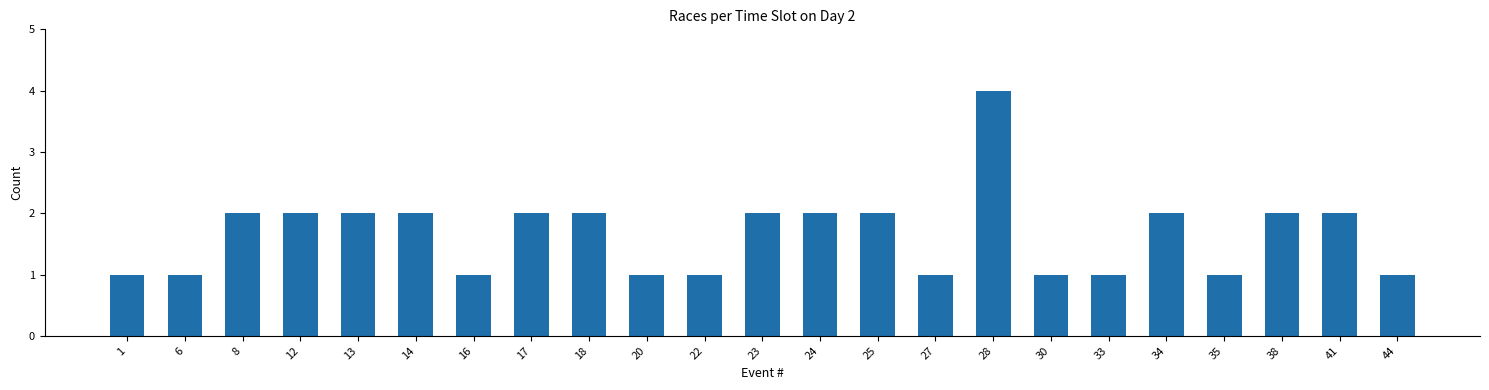

What is the change in value from 1 to 14?

+1